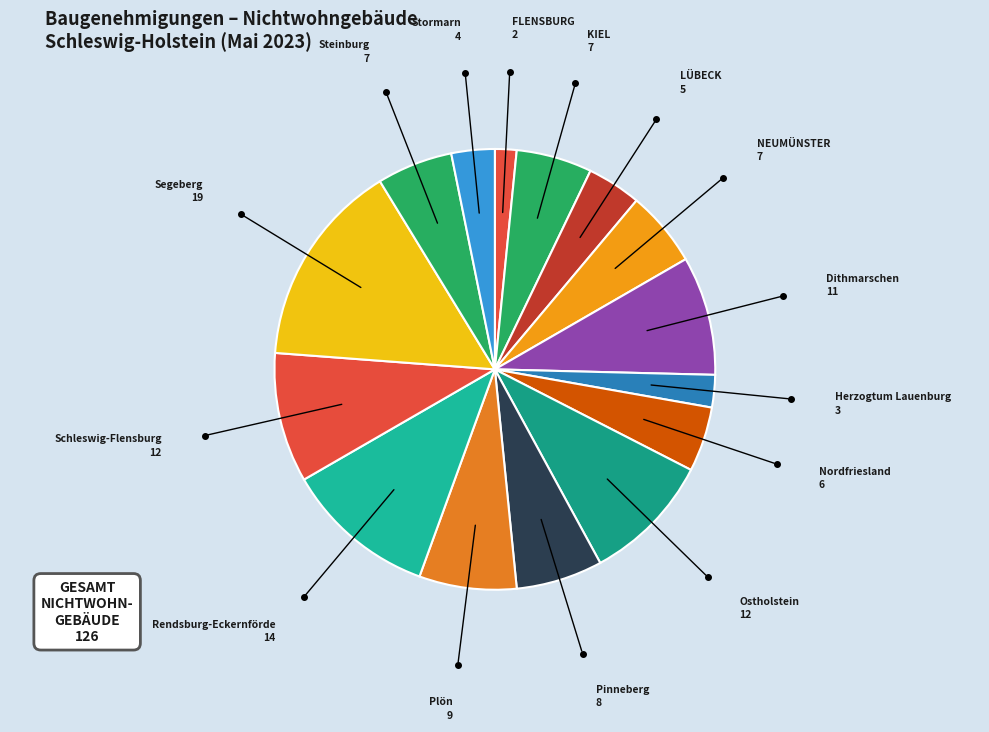

Count the number of slices in the pie.

15